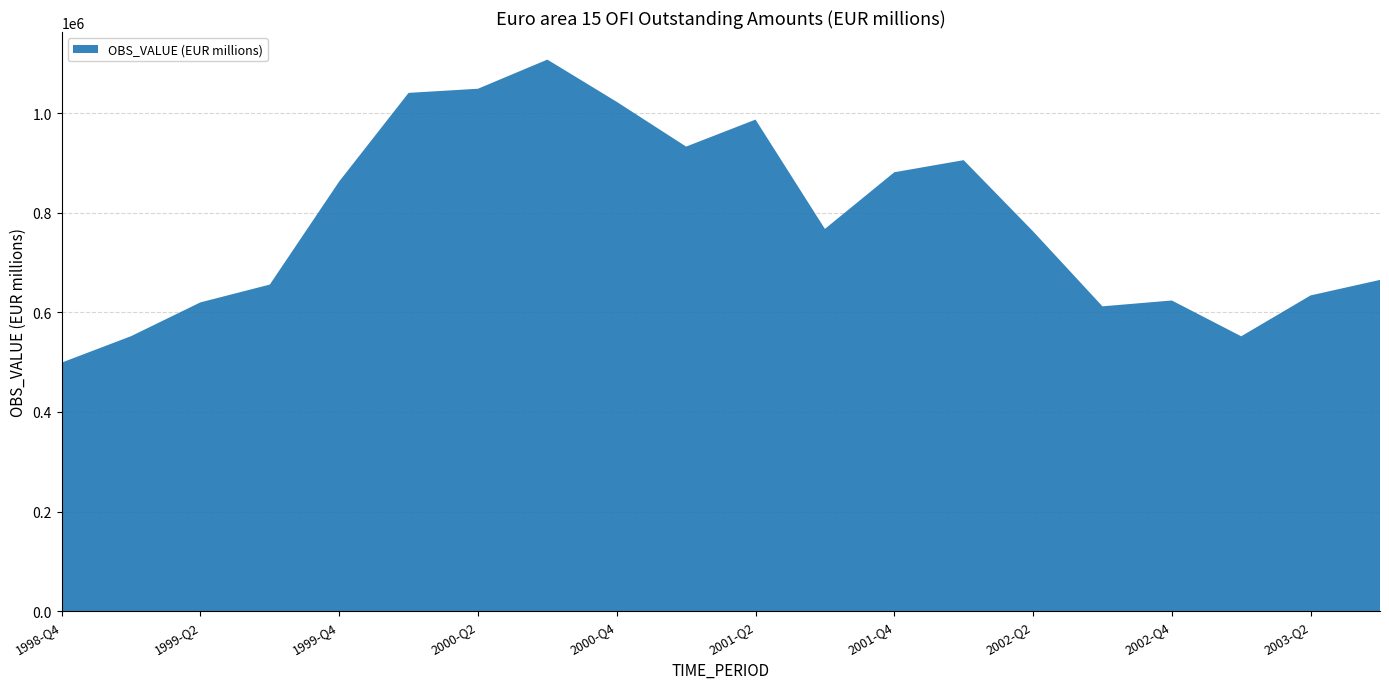

Reading right to left, extract all data points from this chart.

665051.7	633923.1	551836.7	623707.2	612004.3	762568.8	905481.2	881150.3	767442.2	986900.4	932703.5	1022540.4	1107349.3	1048837.4	1040546.9	862705.4	655686.4	619951.9	552048.5	498992.9